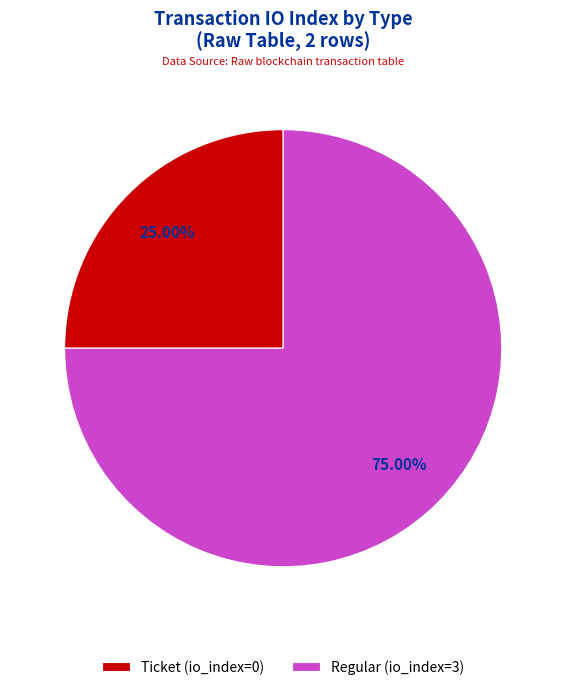

Does Regular (io_index=3) account for over 50% of the chart?

Yes